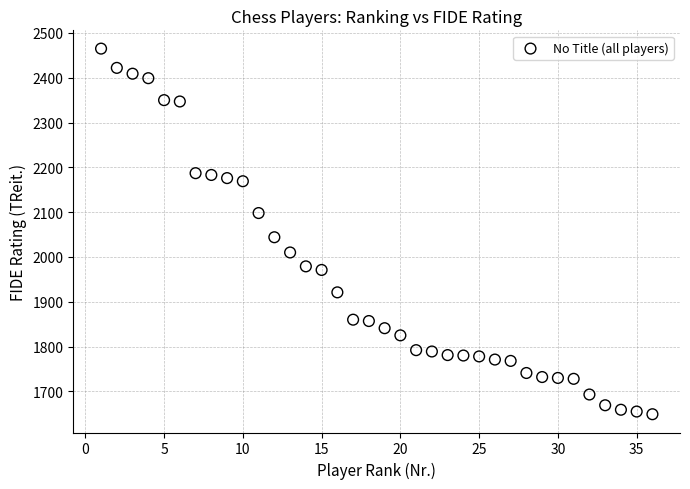

What is the range of X values (max minus min)?

35